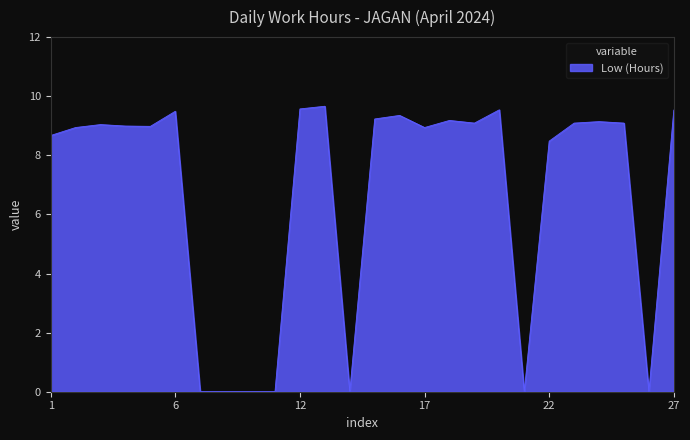

What is the difference between the maximum and minimum values?

9.7